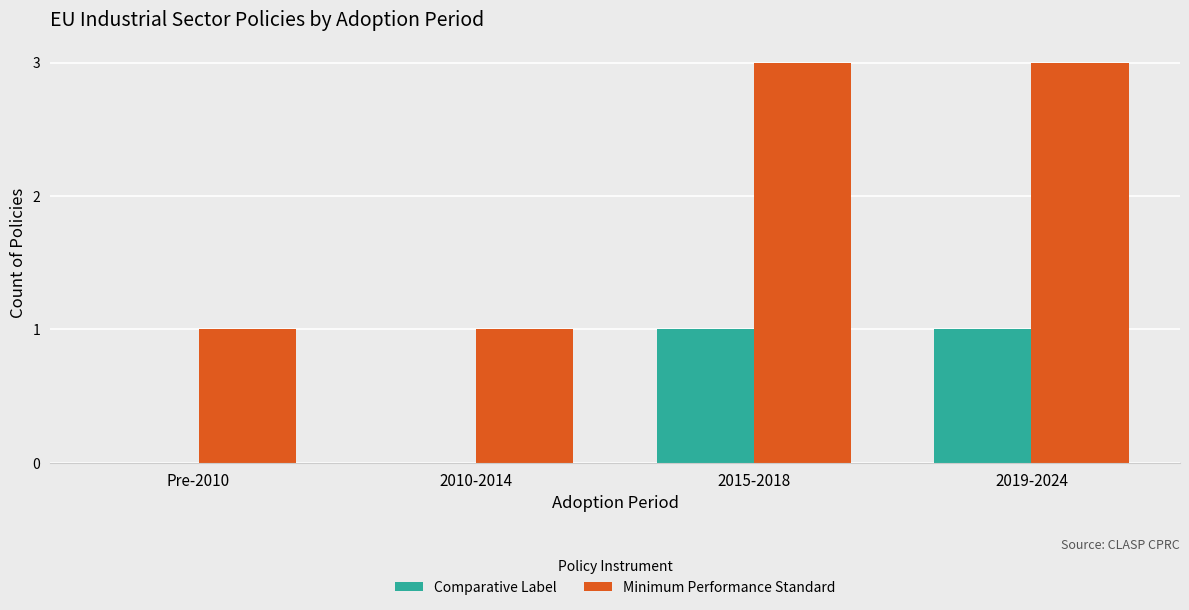

Are the bars grouped side by side (vs. stacked)?

Yes